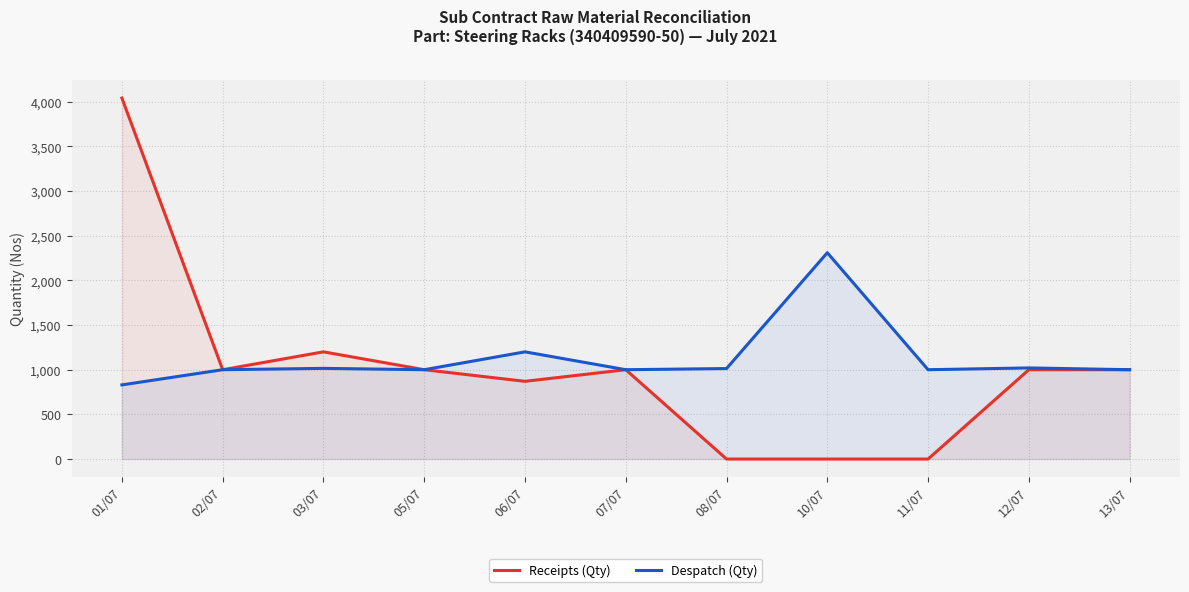

Reading left to right, transcribe all the data shown in this chart.

Receipts (Qty): 01/07=4041	02/07=1000	03/07=1200	05/07=1000	06/07=870	07/07=1000	08/07=0	10/07=0	11/07=0	12/07=1000	13/07=1000
Despatch (Qty): 01/07=830	02/07=1000	03/07=1015	05/07=1000	06/07=1200	07/07=1000	08/07=1013	10/07=2310	11/07=1000	12/07=1020	13/07=1000